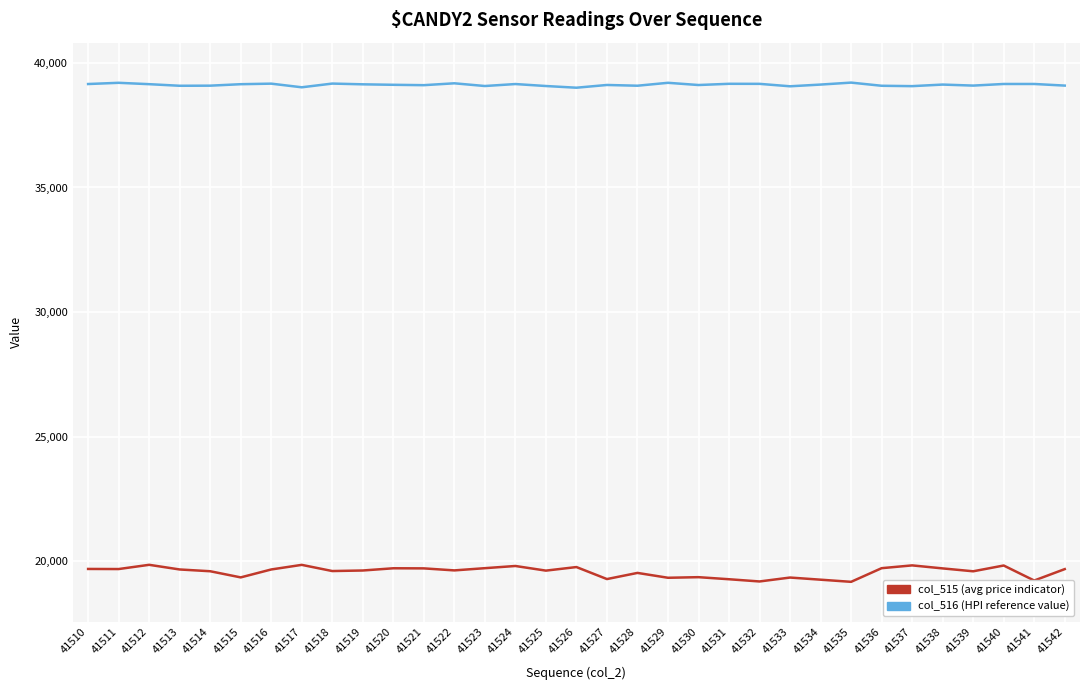

What is the spread (max minus min) of values at 41529?

19865